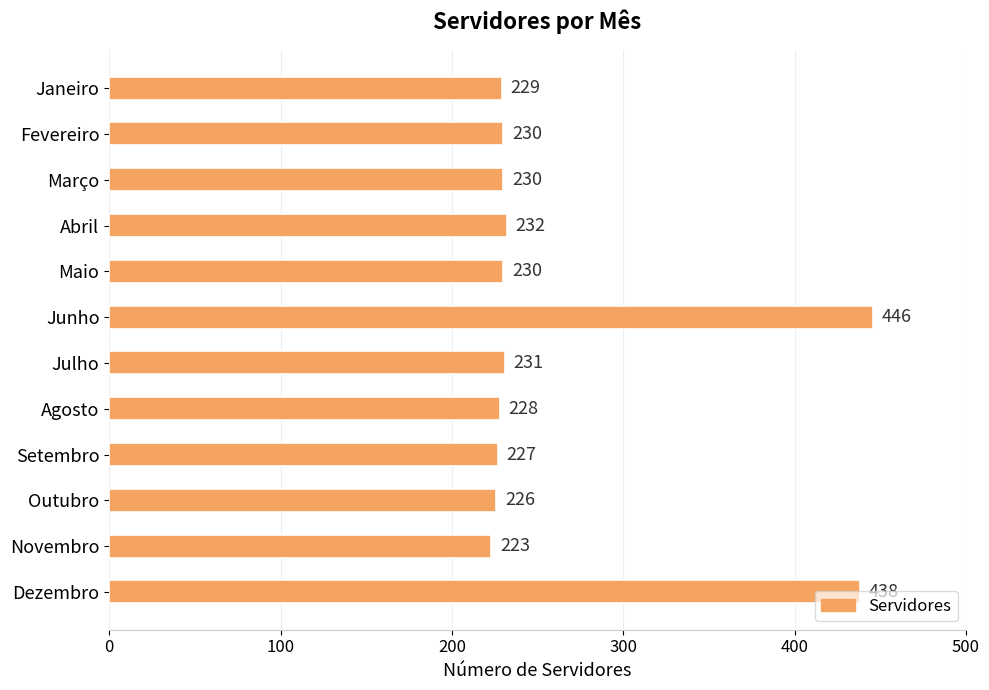

At which label is the value closest to 334?

Abril